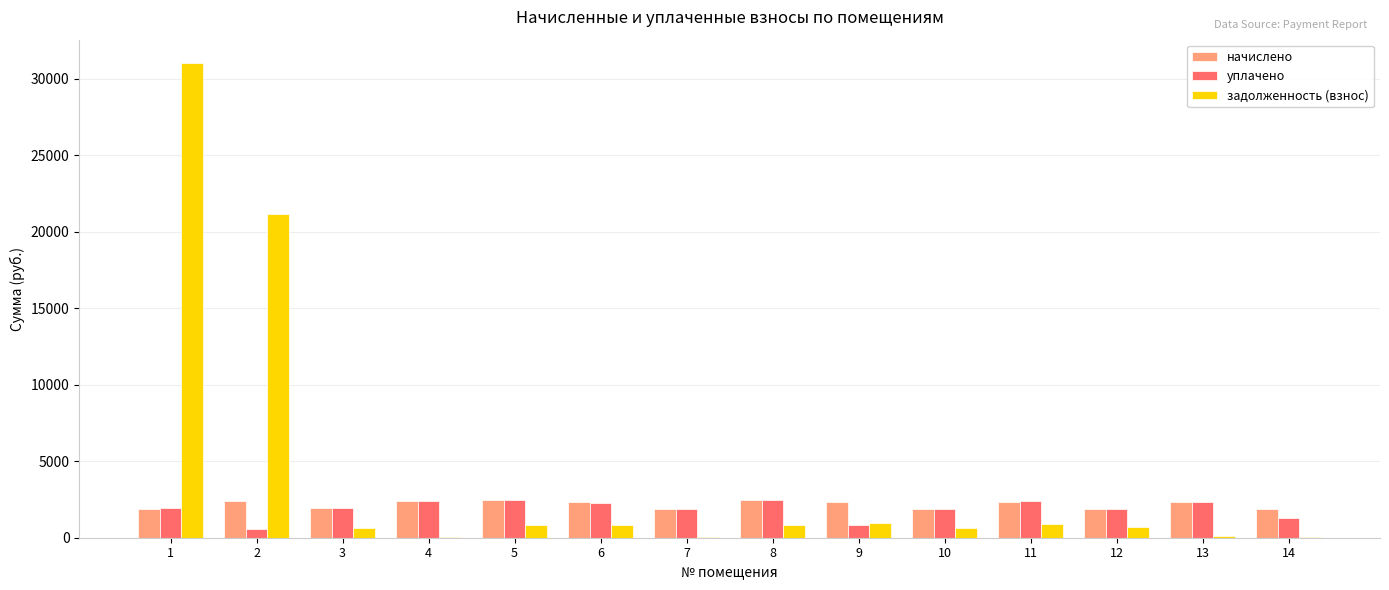

Which series changed the most between 5 and 14?

уплачено